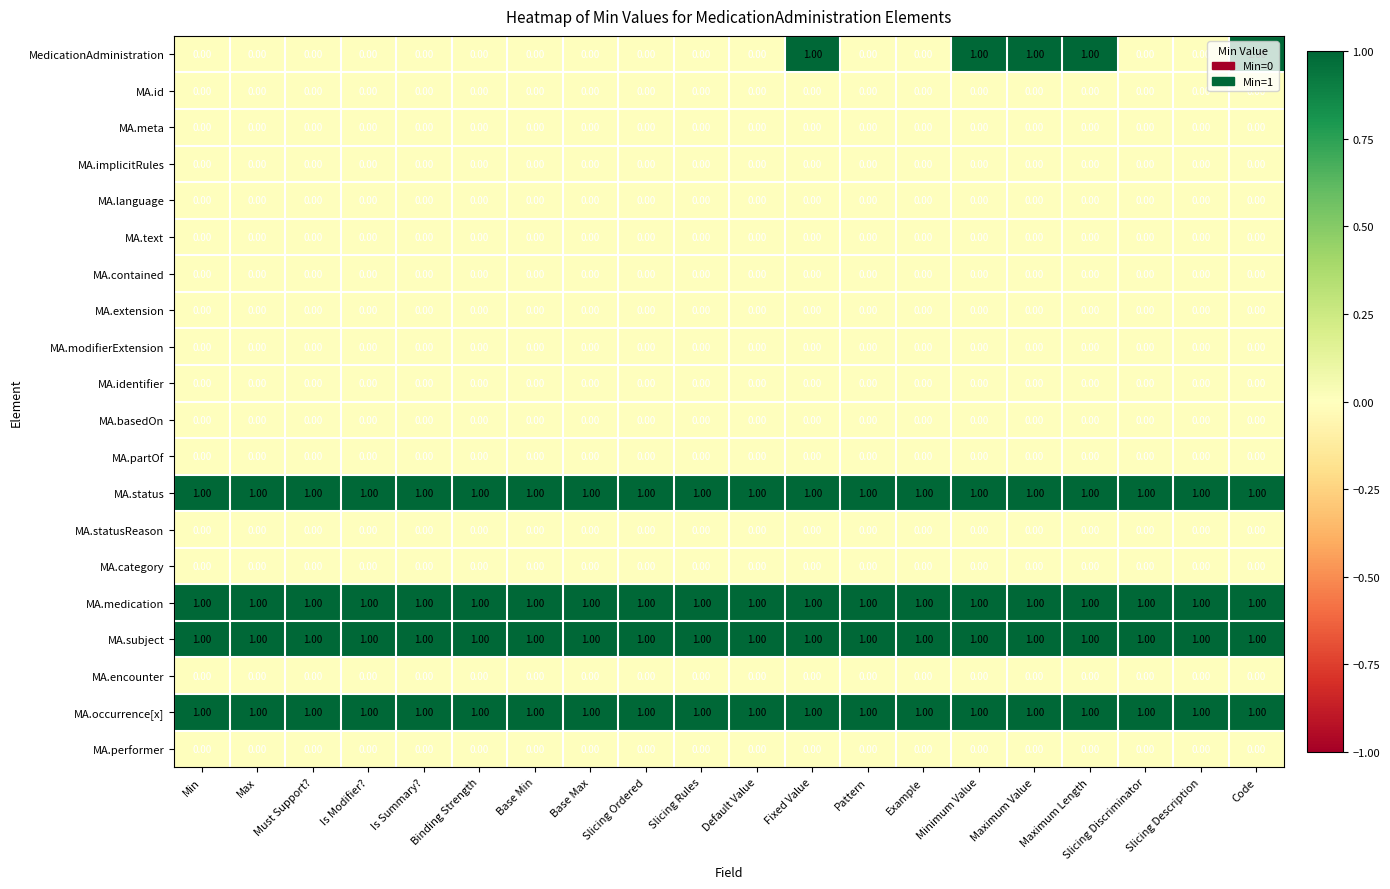

Which series changed the most between Base Min and Maximum Value?

MedicationAdministration